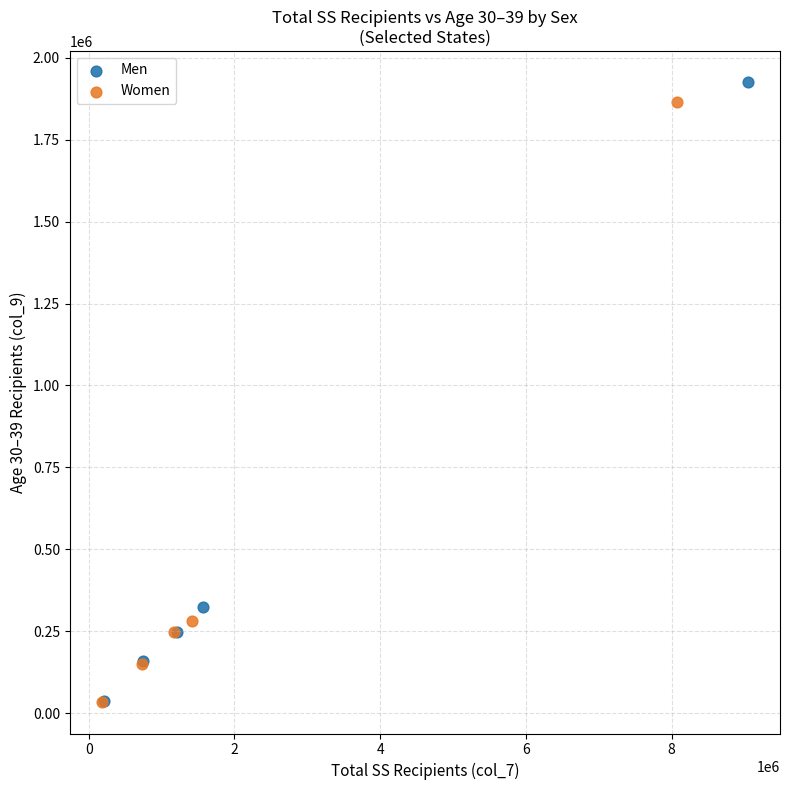

Which series has the widest spread of Y values?

Men